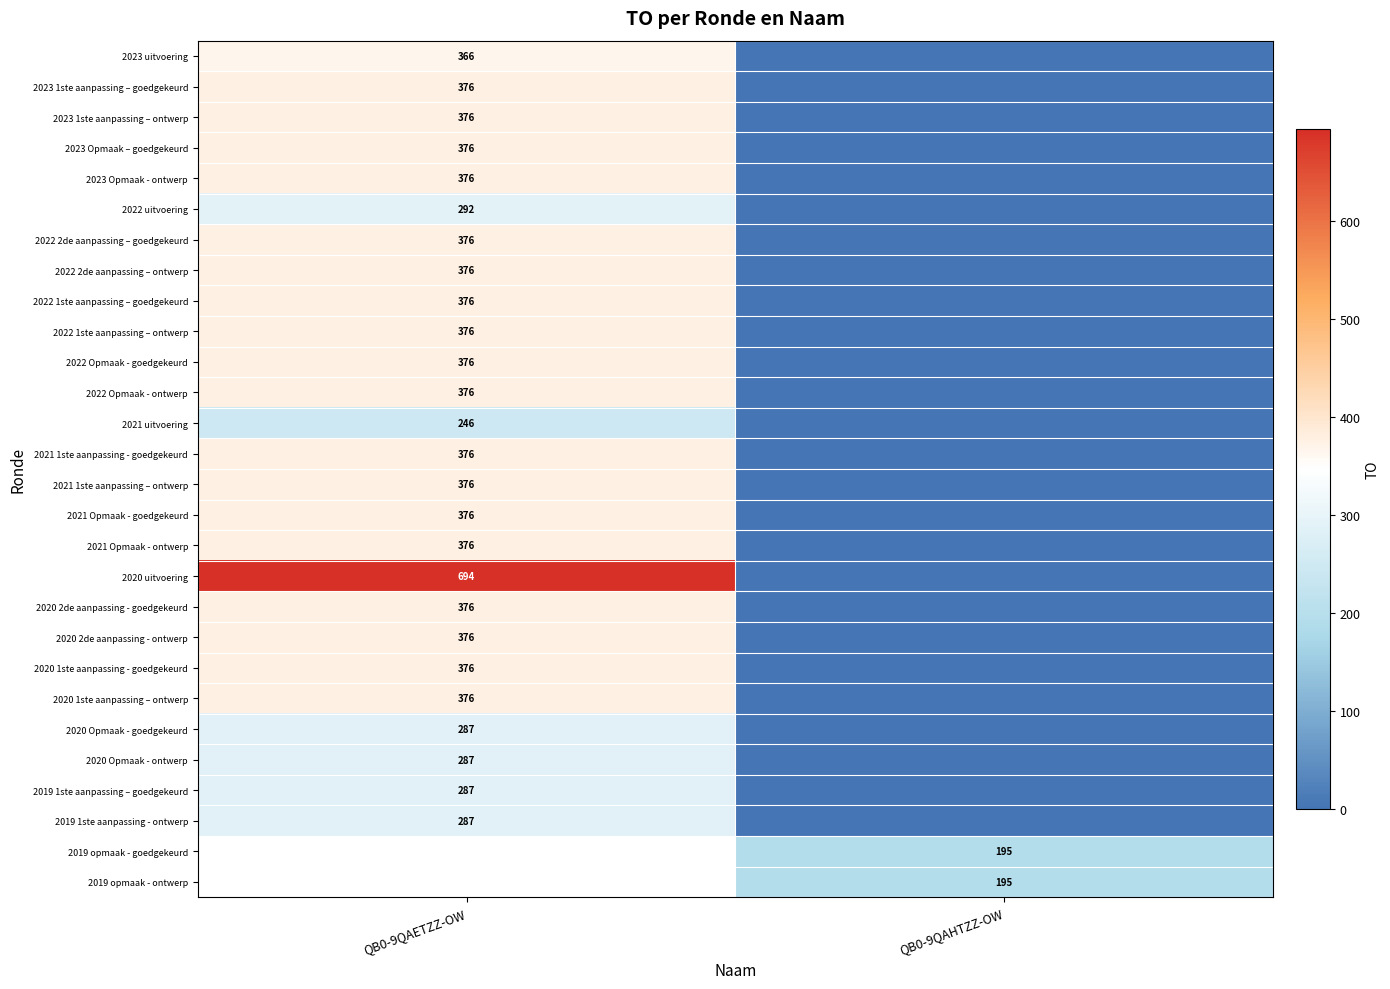

The value of 2019 opmaak - ontwerp at QB0-9QAHTZZ-OW is 327. True or false?

False